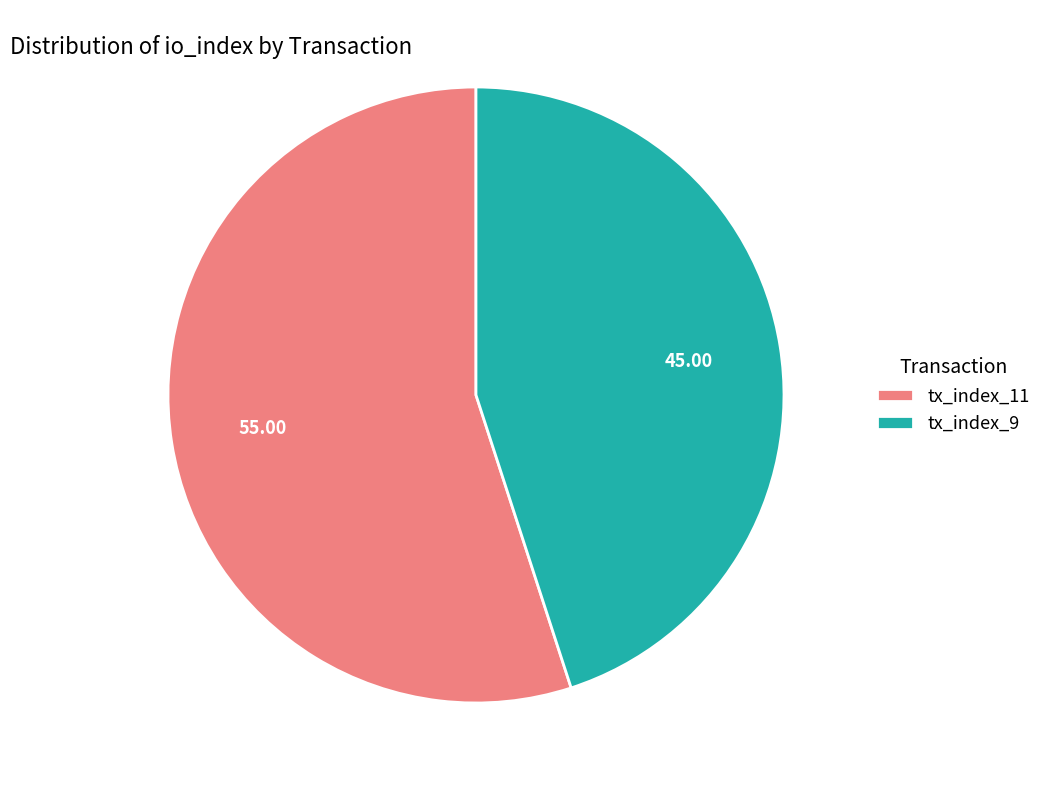

Which has a higher value, tx_index_9 or tx_index_11?

tx_index_11